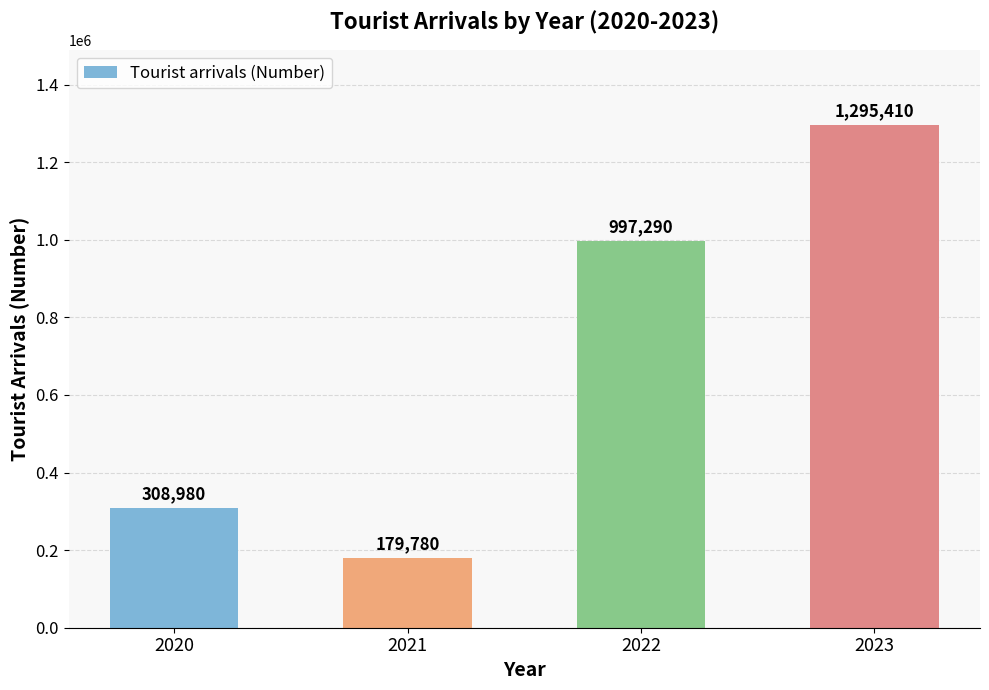

What is the change in value from 2020 to 2022?

+688310